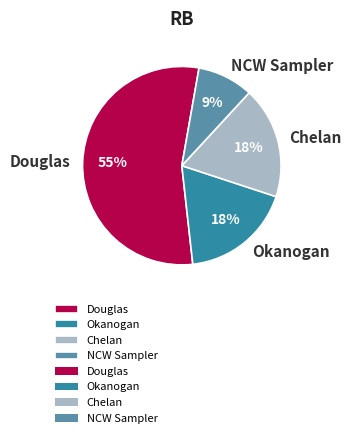

True or false: NCW Sampler accounts for 9% of the total.

True